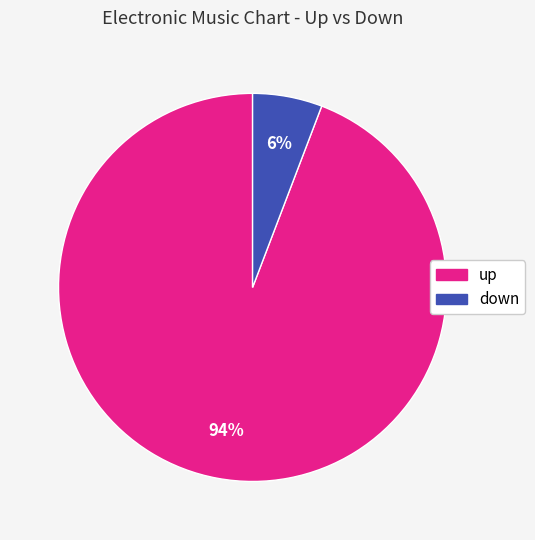

What percentage is the up slice, to the nearest percent?

94%